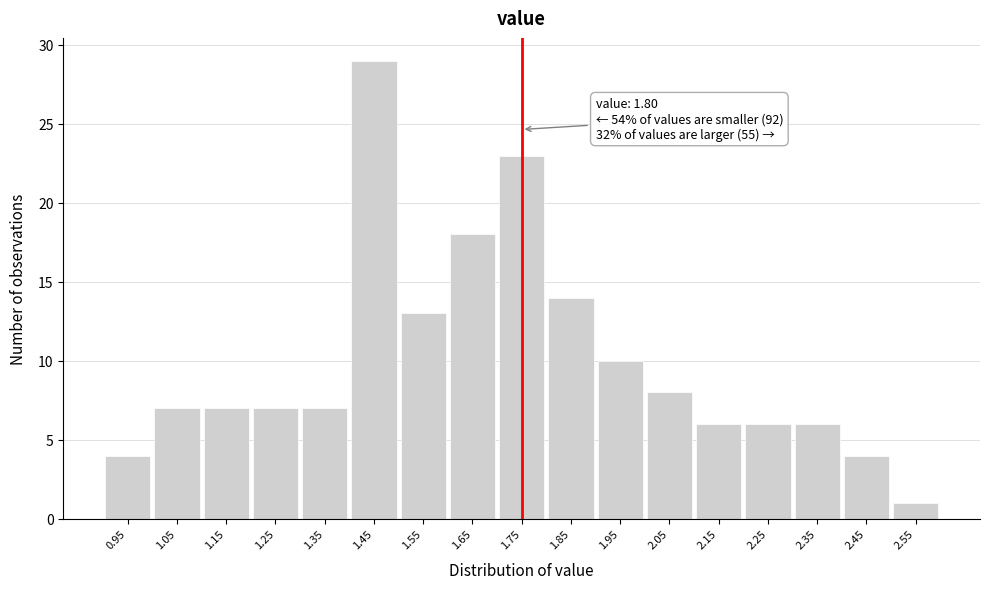

Reading right to left, extract all data points from this chart.

2.55=1	2.45=4	2.35=6	2.25=6	2.15=6	2.05=8	1.95=10	1.85=14	1.75=23	1.65=18	1.55=13	1.45=29	1.35=7	1.25=7	1.15=7	1.05=7	0.95=4